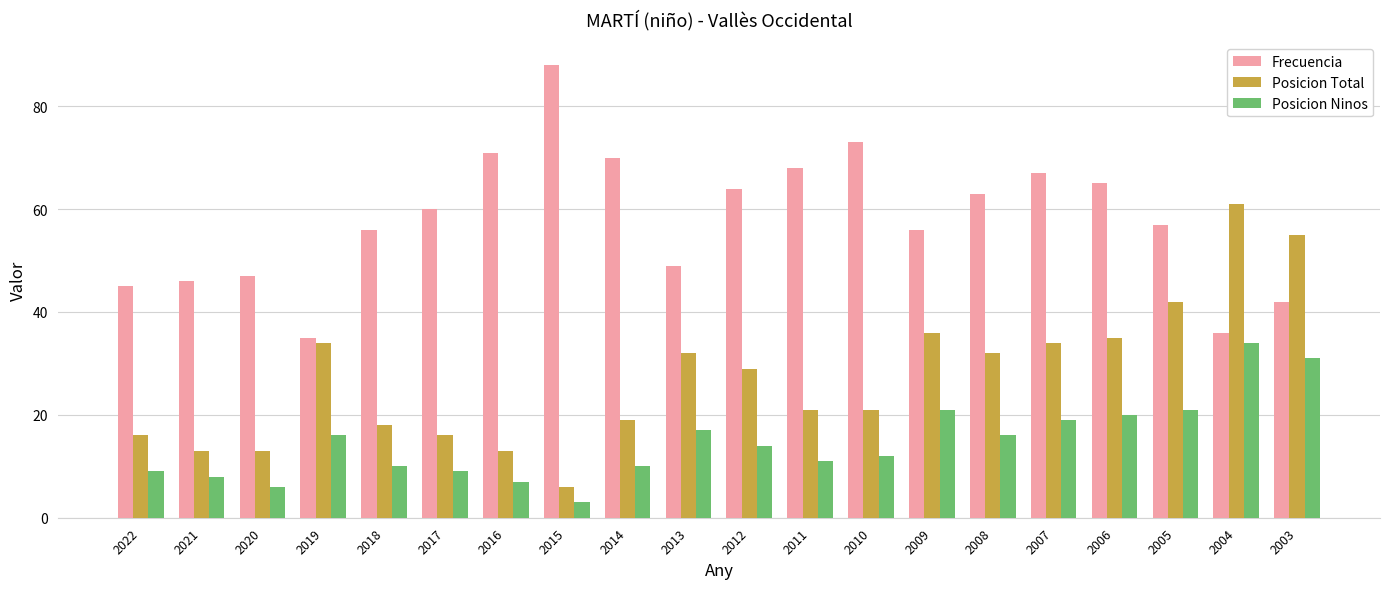

How many groups of bars are there?

20